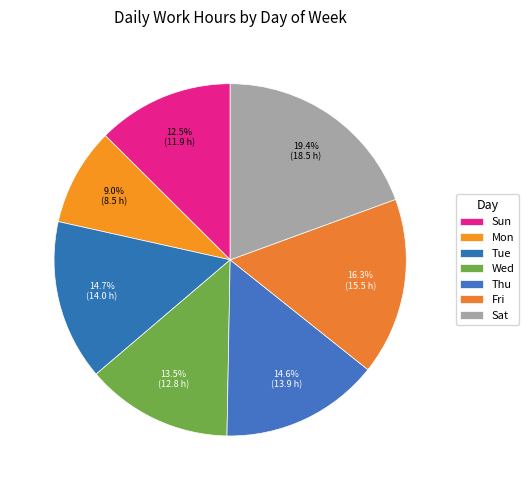

How many slices are in this pie chart?

7